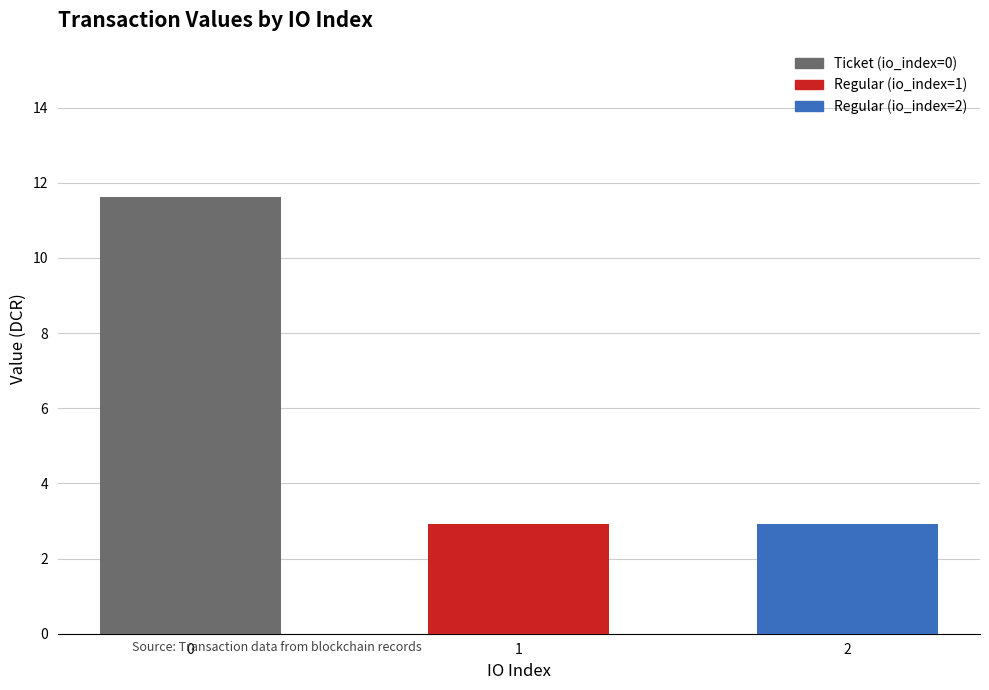

Read the value at 1.

2.9